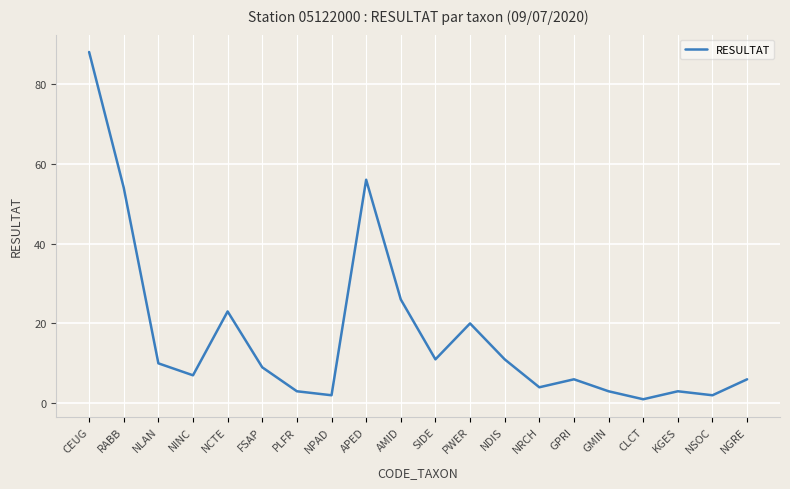

What position from the right is APED?

12